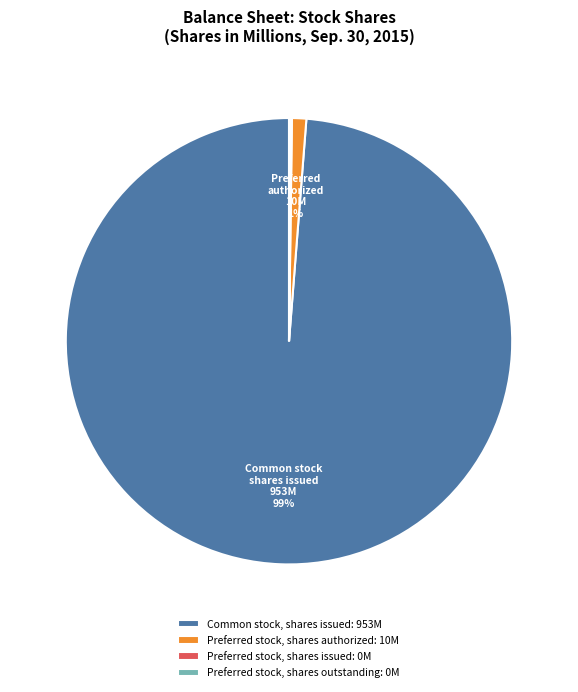

Which has a higher value, Common stock, shares issued: 953M or Preferred stock, shares authorized: 10M?

Common stock, shares issued: 953M